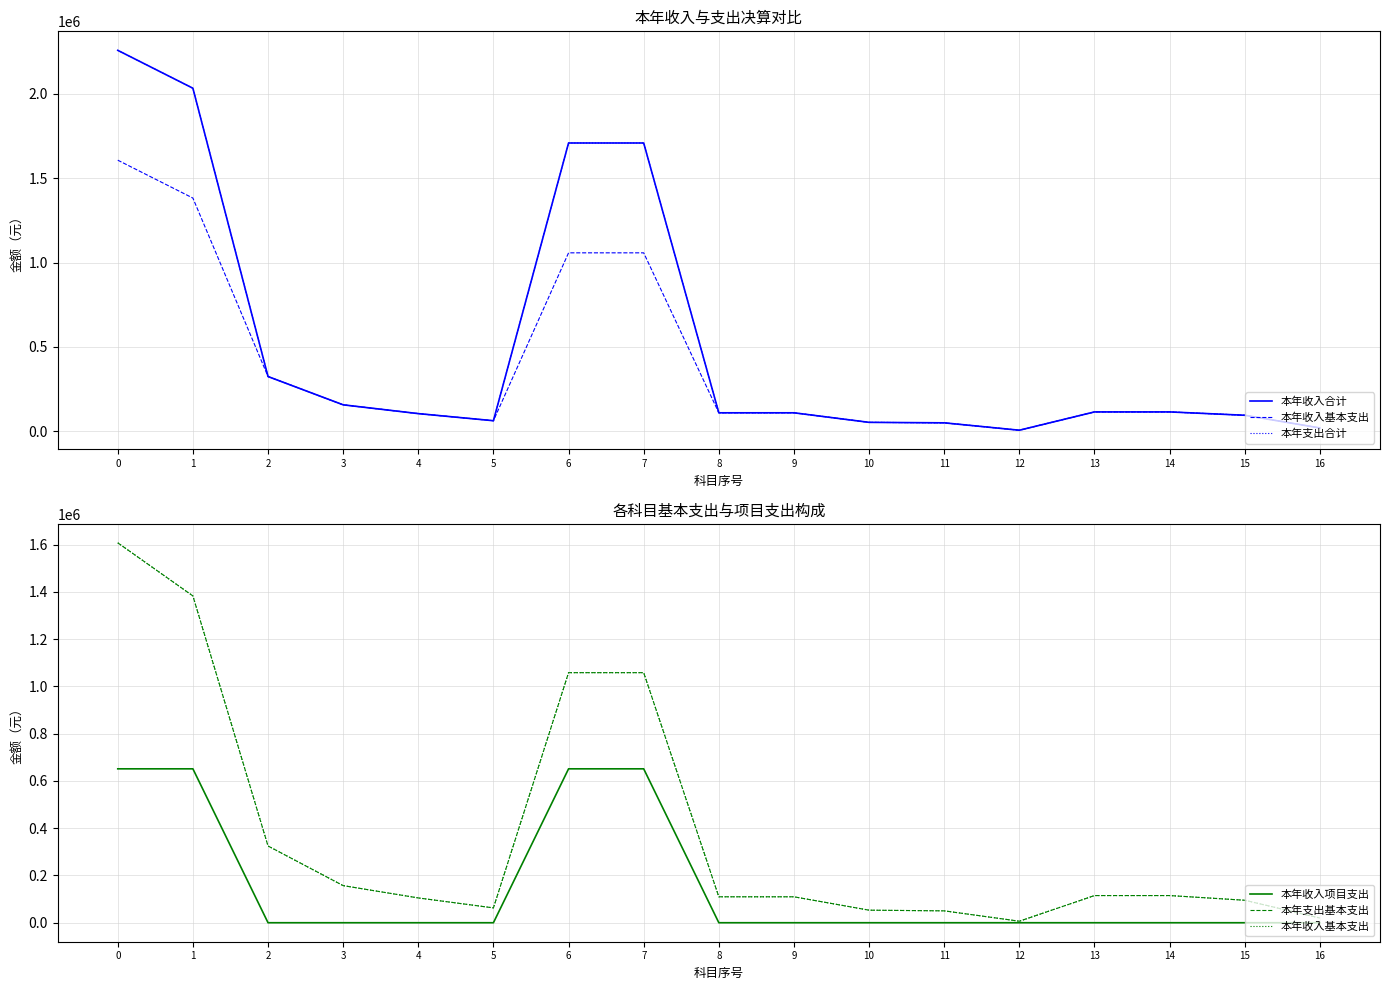

Reading right to left, extract all data points from this chart.

本年收入合计: 19824.0	95124.0	114948.0	114948.0	6415.3	50229.8	53084.7	109729.8	109729.8	1709295.4	1709295.4	62788.1	104896.6	157000.0	324684.8	2033980.1	2258657.9
本年收入基本支出: 19824.0	95124.0	114948.0	114948.0	6415.3	50229.8	53084.7	109729.8	109729.8	1058095.4	1058095.4	62788.1	104896.6	157000.0	324684.8	1382780.1	1607457.9
本年支出合计: 19824.0	95124.0	114948.0	114948.0	6415.3	50229.8	53084.7	109729.8	109729.8	1709295.4	1709295.4	62788.1	104896.6	157000.0	324684.8	2033980.1	2258657.9
本年收入项目支出: 0.0	0.0	0.0	0.0	0.0	0.0	0.0	0.0	0.0	651200.0	651200.0	0.0	0.0	0.0	0.0	651200.0	651200.0
本年支出基本支出: 19824.0	95124.0	114948.0	114948.0	6415.3	50229.8	53084.7	109729.8	109729.8	1058095.4	1058095.4	62788.1	104896.6	157000.0	324684.8	1382780.1	1607457.9